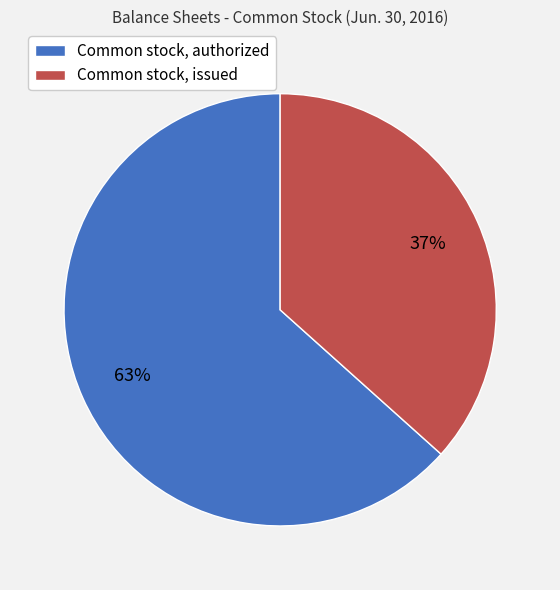

True or false: Common stock, authorized accounts for 63% of the total.

True